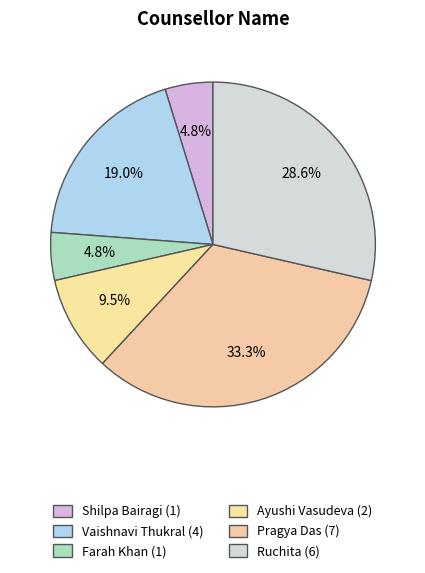

True or false: Vaishnavi Thukral accounts for 19% of the total.

True